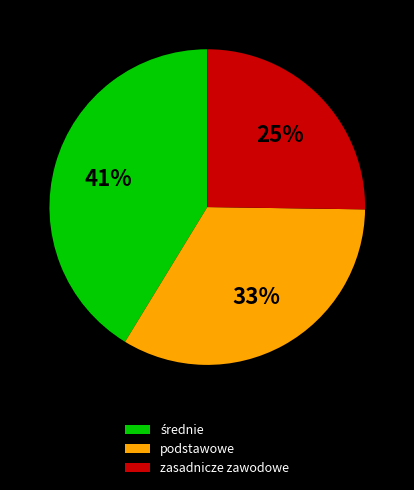

To the nearest percent, what is the average slice percentage?

33%